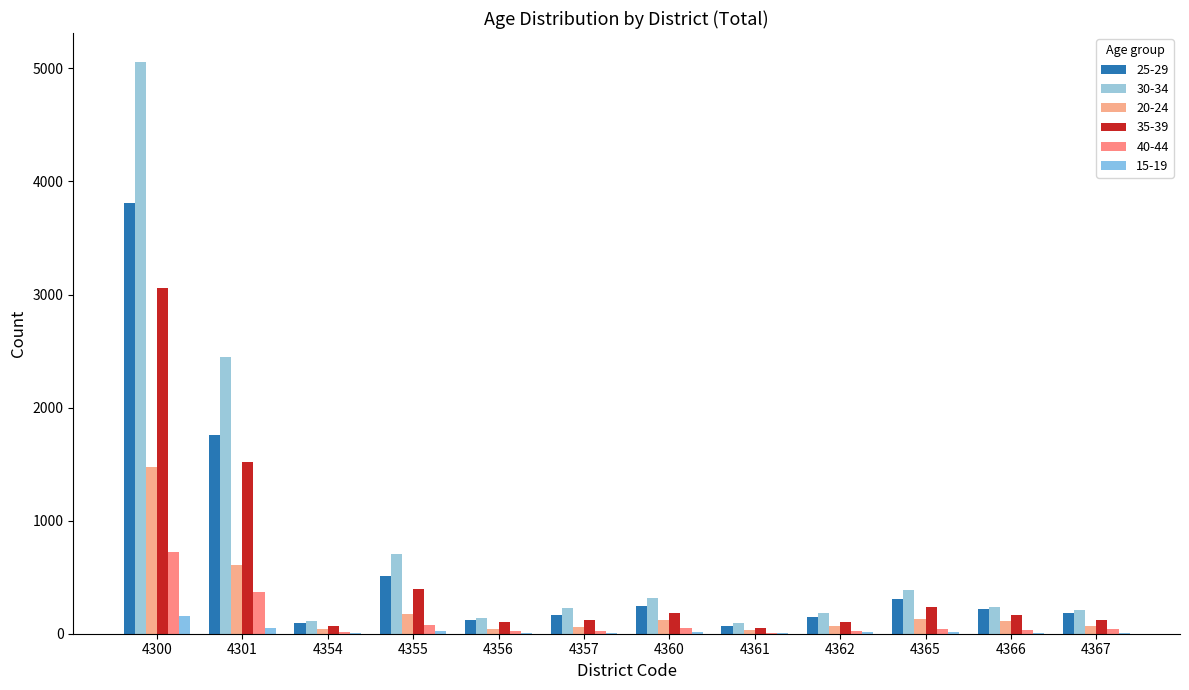

Is it true that 40-44 equals 25 at 4356?

True